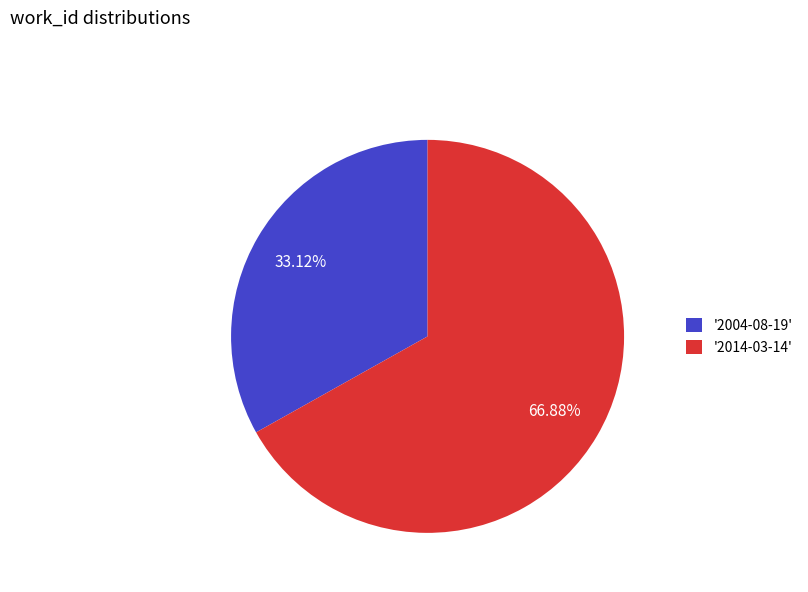

What is the smallest slice in the pie chart?

'2004-08-19'